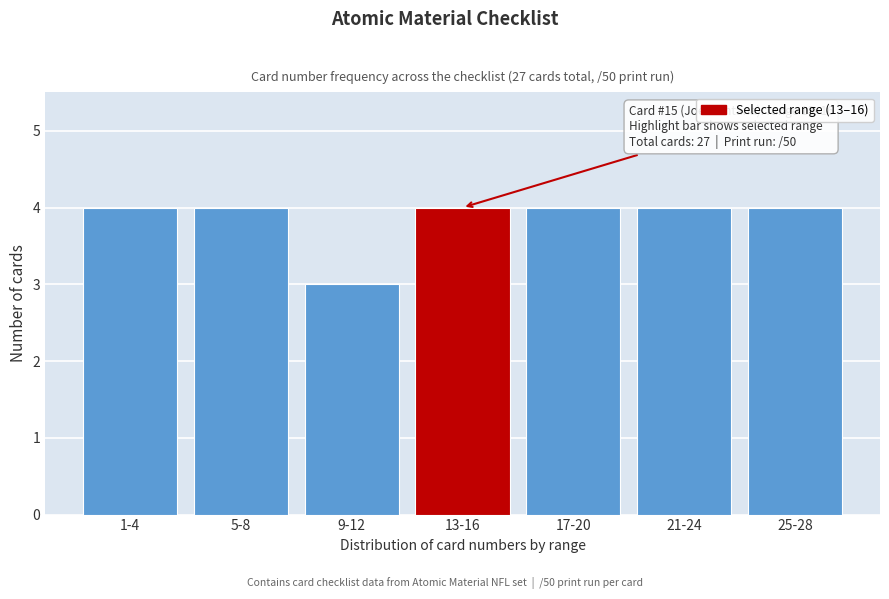

Reading right to left, extract all data points from this chart.

4	4	4	4	3	4	4